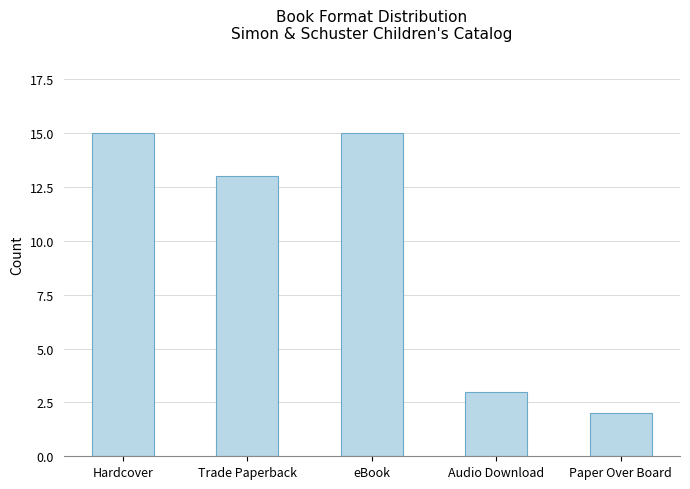

True or false: the data shows 15 at eBook.

True